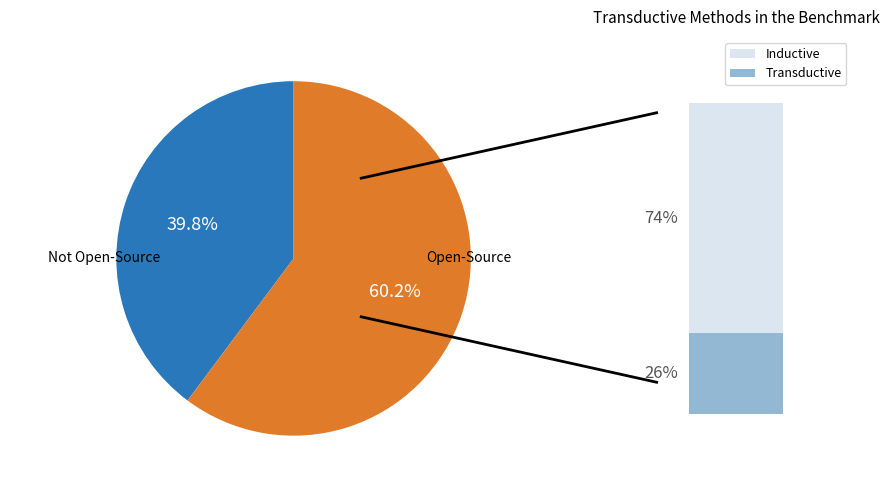

Is there any slice that represents more than half of the pie?

Yes